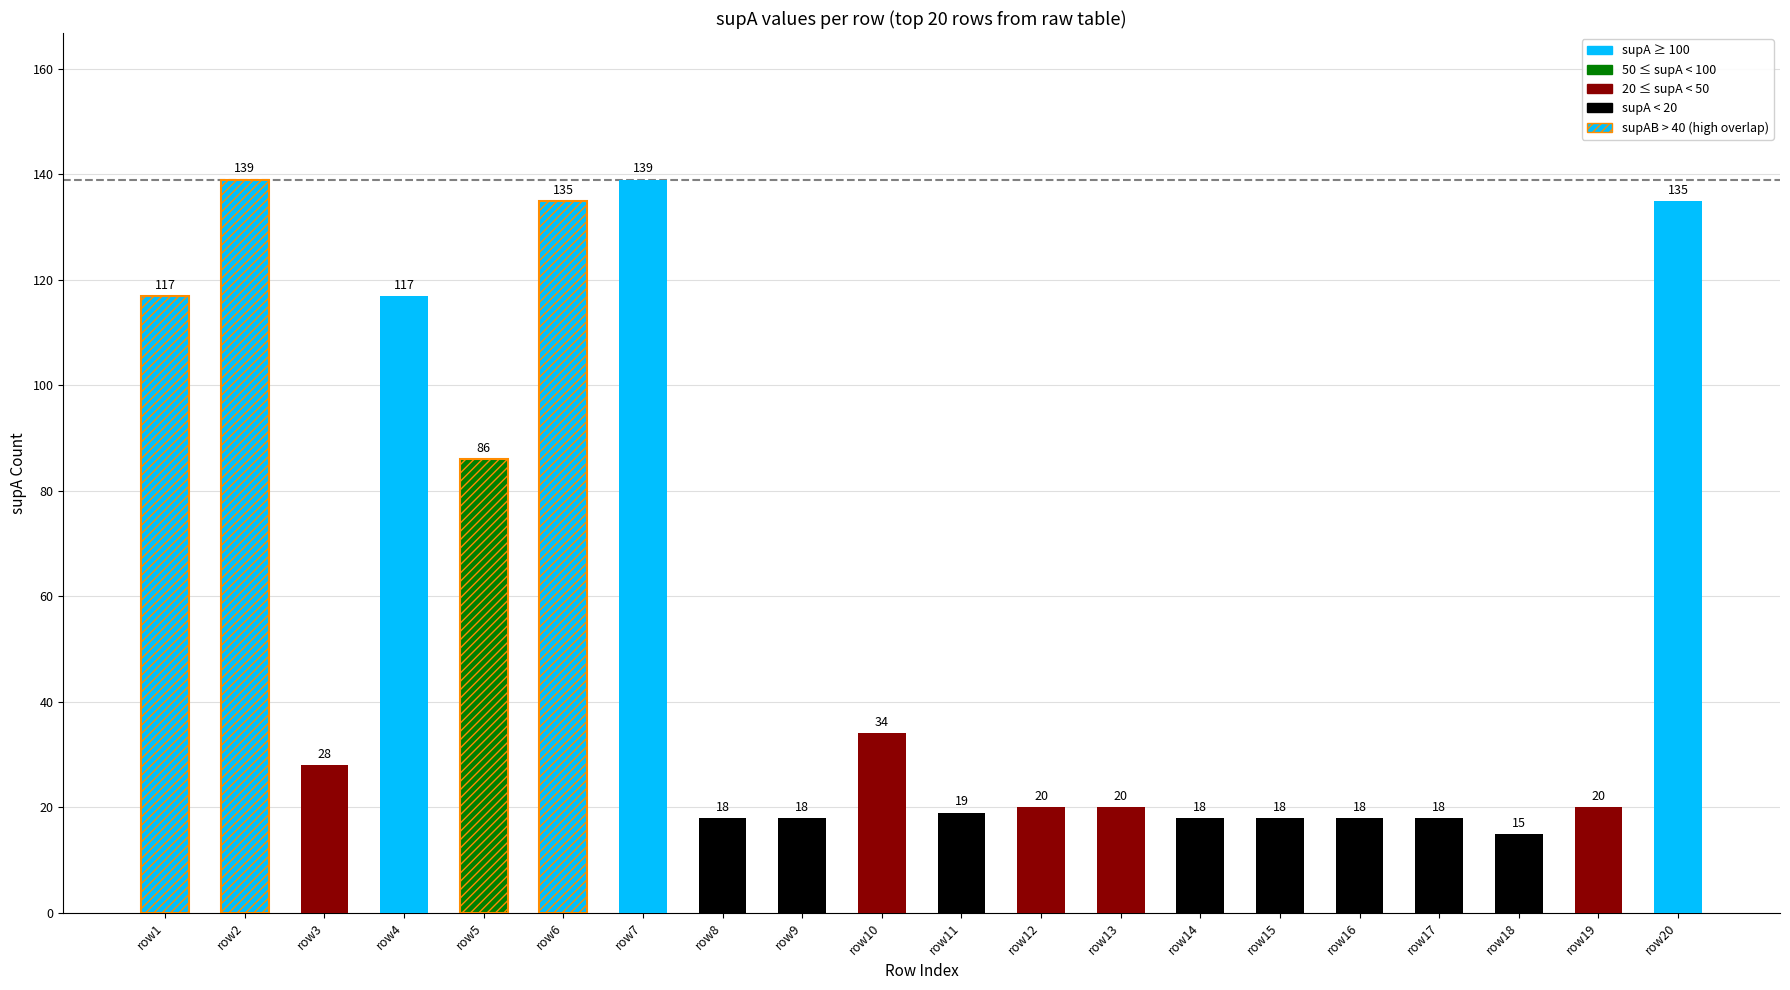

Does the chart contain any negative values?

No